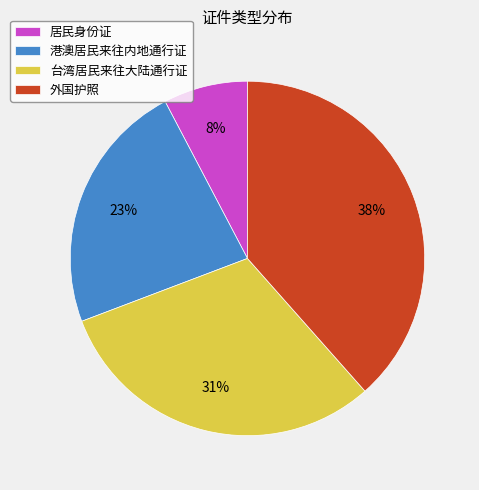

True or false: 居民身份证 accounts for 16% of the total.

False